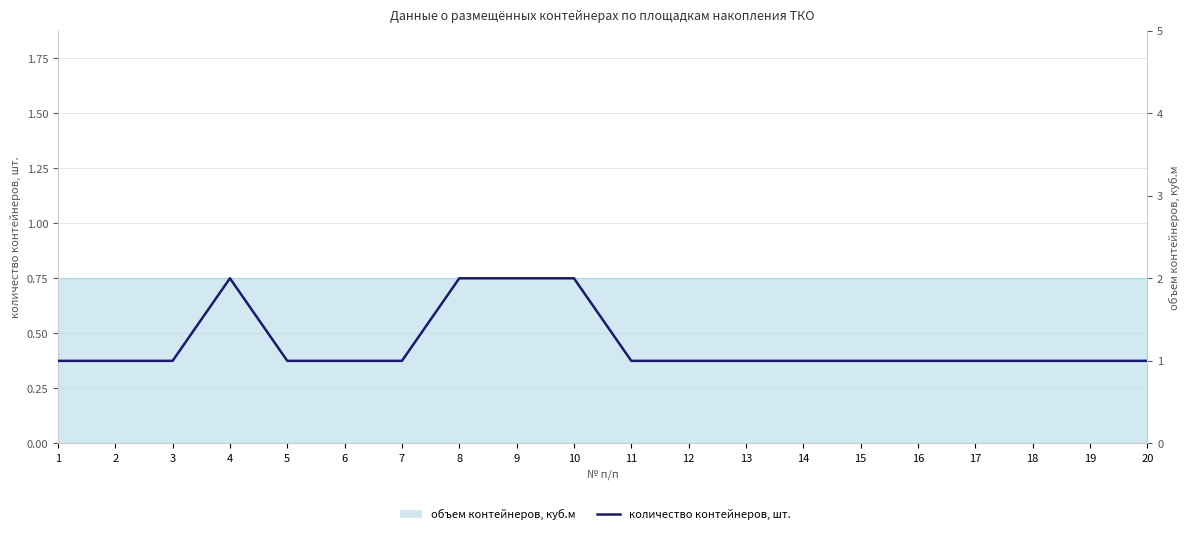

Which category has the highest value across all series?

4